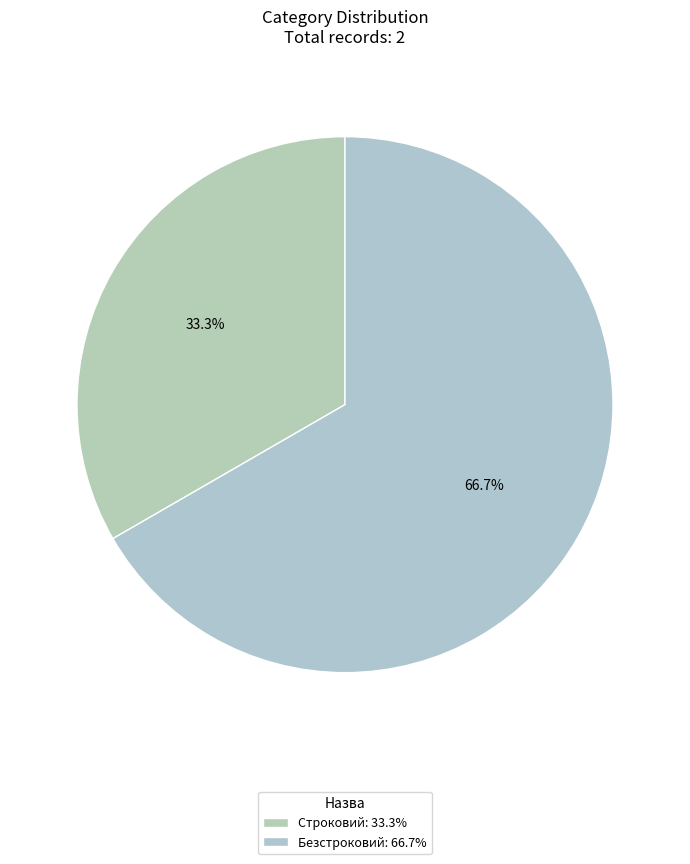

Is it true that Безстроковий is 54% of the pie?

False